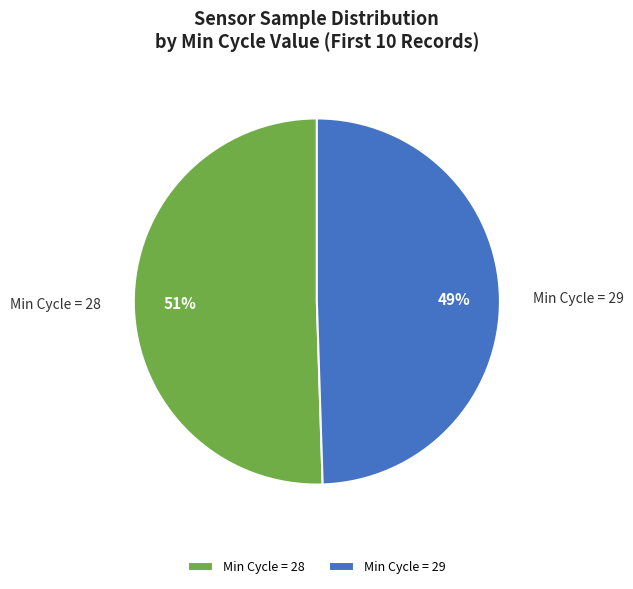

Approximately how many times larger is the value at Min Cycle = 28 compared to Min Cycle = 29?

1.0